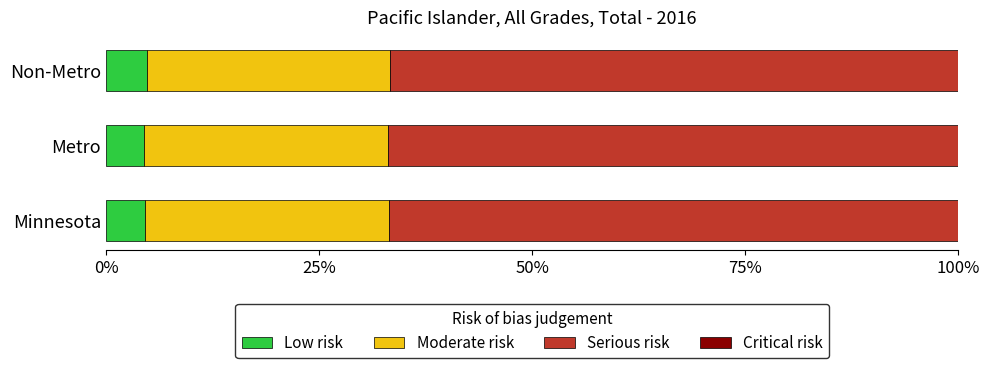

Are the bars horizontal?

Yes